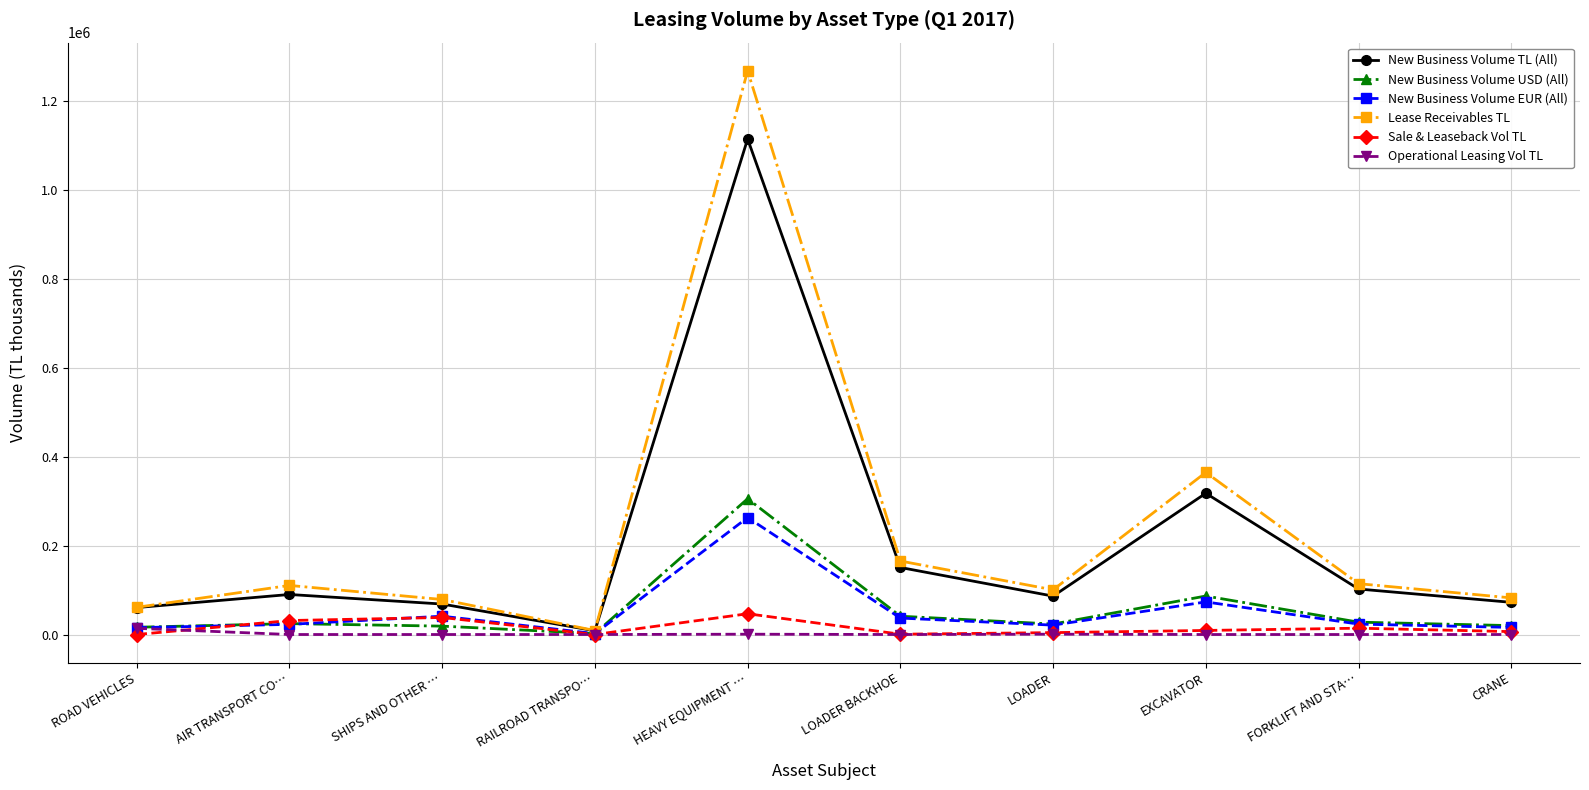

What is the sum of all New Business Volume USD (All) values?

566083.6